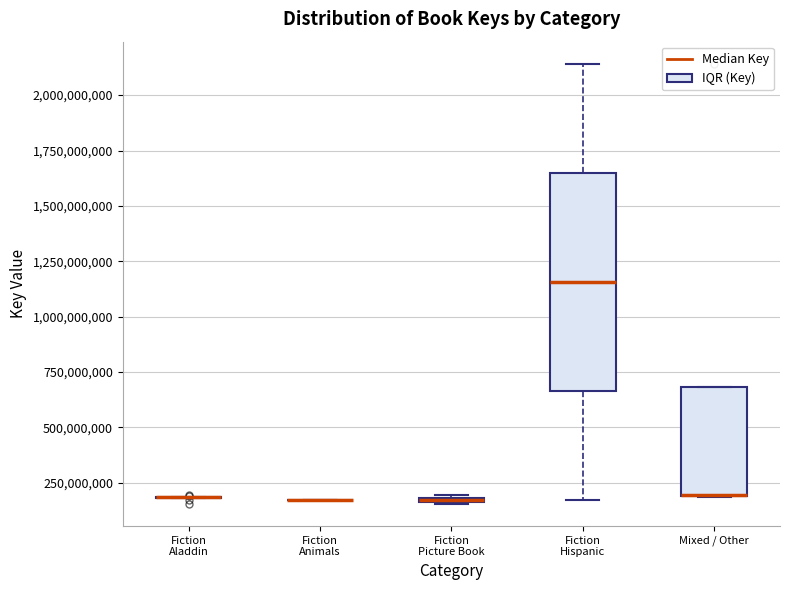

Which box is the tallest, from its lower edge to its upper edge?

Fiction Hispanic